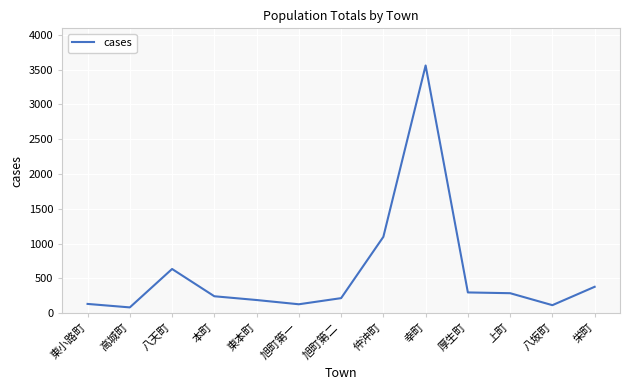

At which category does the chart reach its peak across all series?

幸町